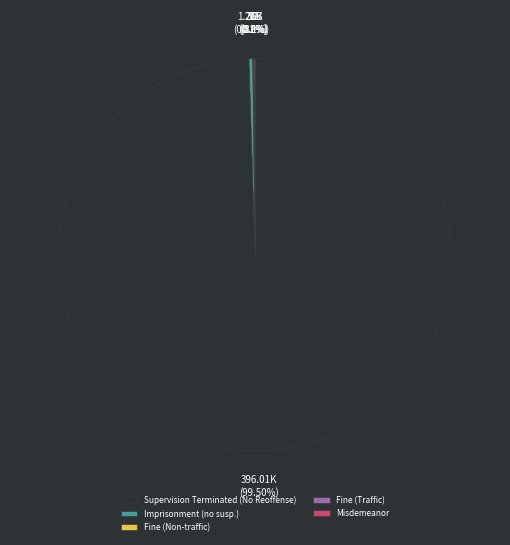

Which category has the biggest portion of the pie?

Supervision Terminated (No Reoffense)